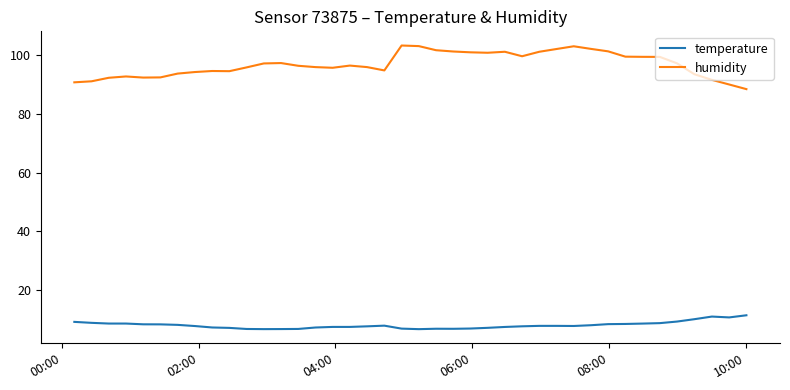

What is the smallest value displayed?

6.7